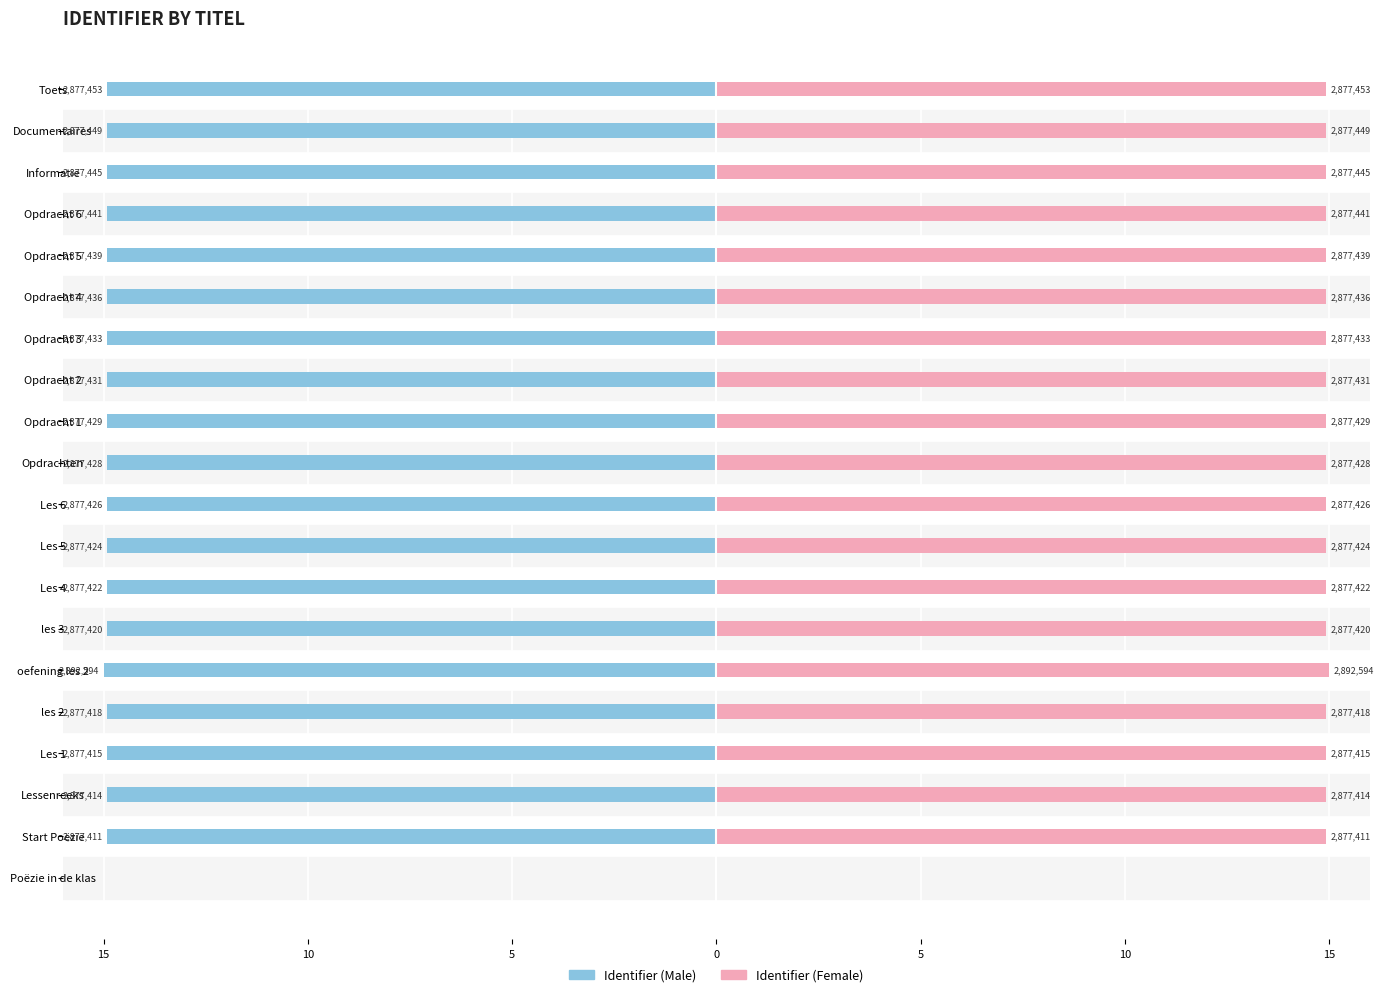

Rank the series at Les 6 from highest to lowest value.

Identifier (Female), Identifier (Male)